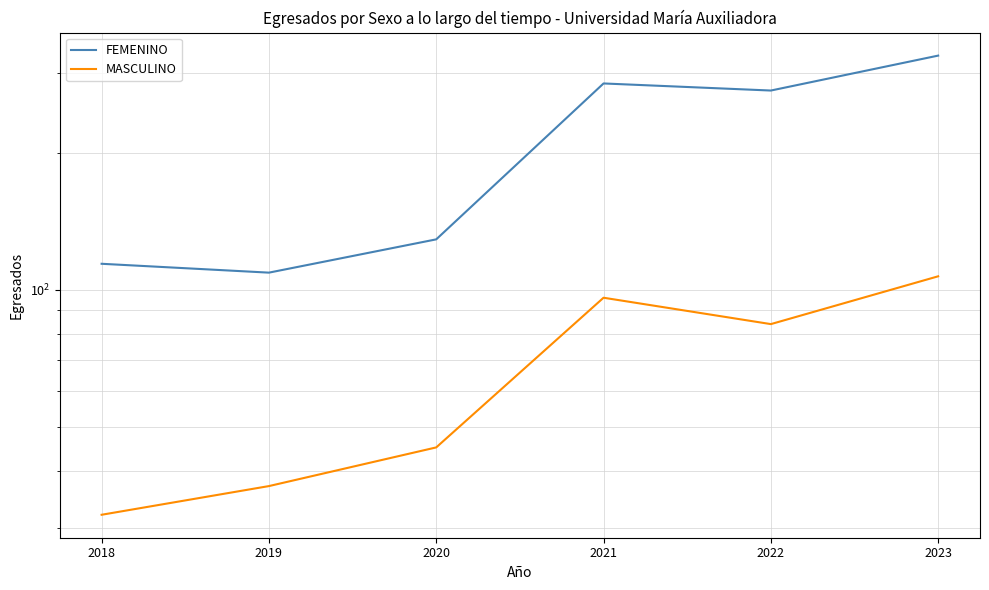

What is the value of the MASCULINO point at the 6th from the left?

107